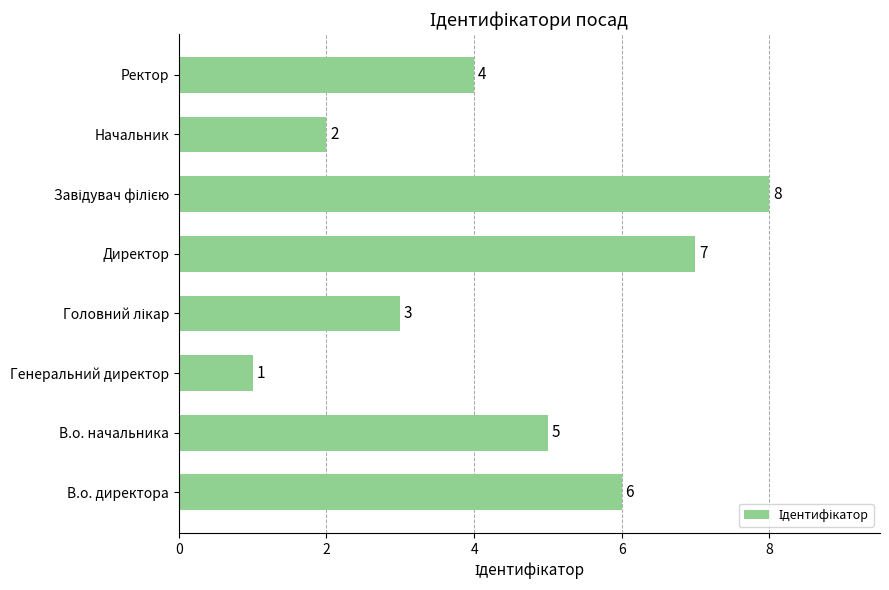

What is the change in value from В.о. директора to Директор?

+1